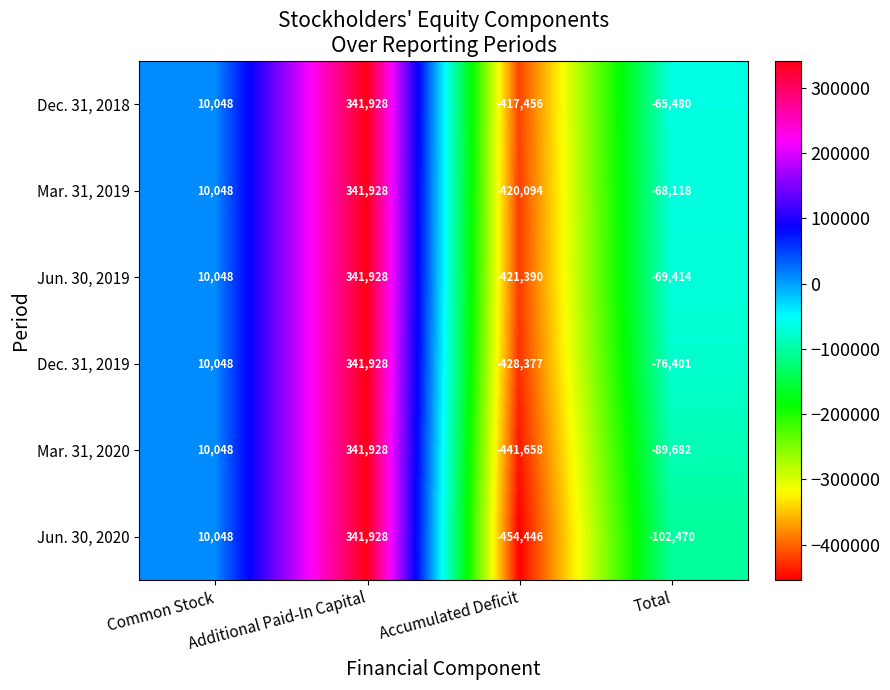

Which category has the highest value across all series?

Additional Paid-In Capital